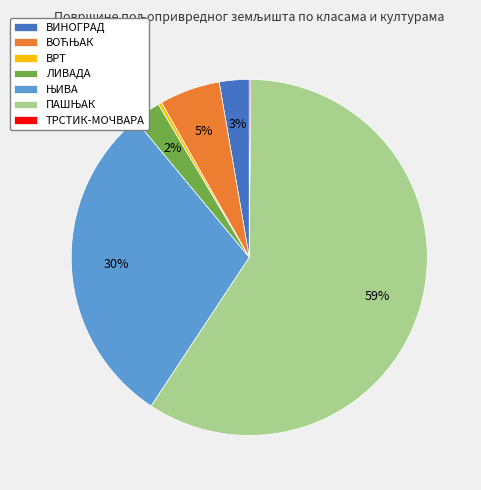

Between ВРТ and ВИНОГРАД, which is larger?

ВИНОГРАД